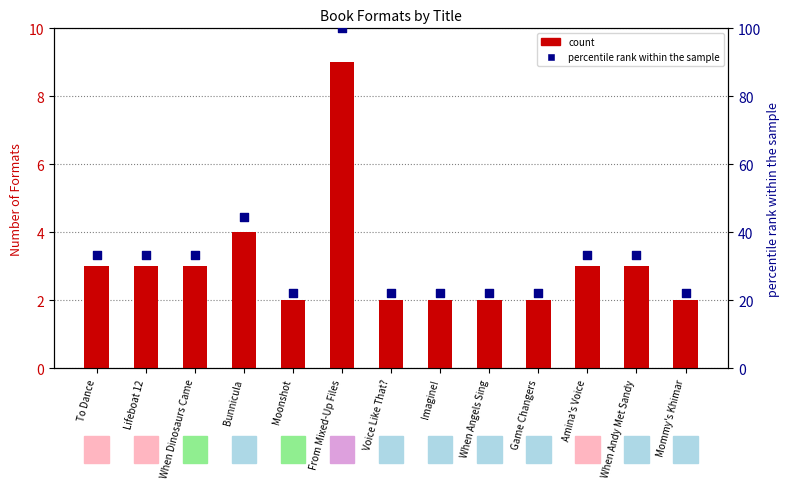

At how many categories does at least one series exceed 93?

1